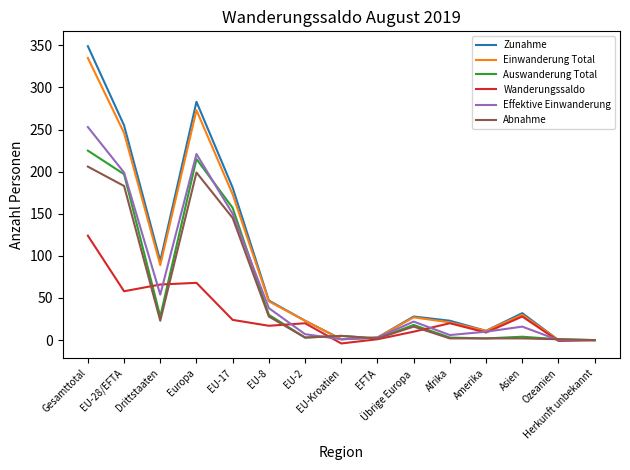

At which label does Wanderungssaldo first exceed 20?

Gesamttotal